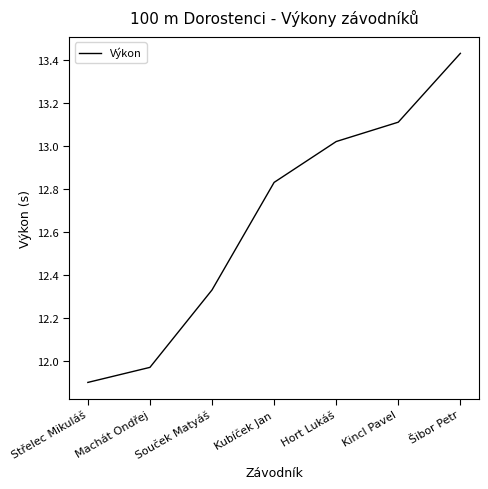

True or false: the data shows 6.7 at Střelec Mikuláš.

False